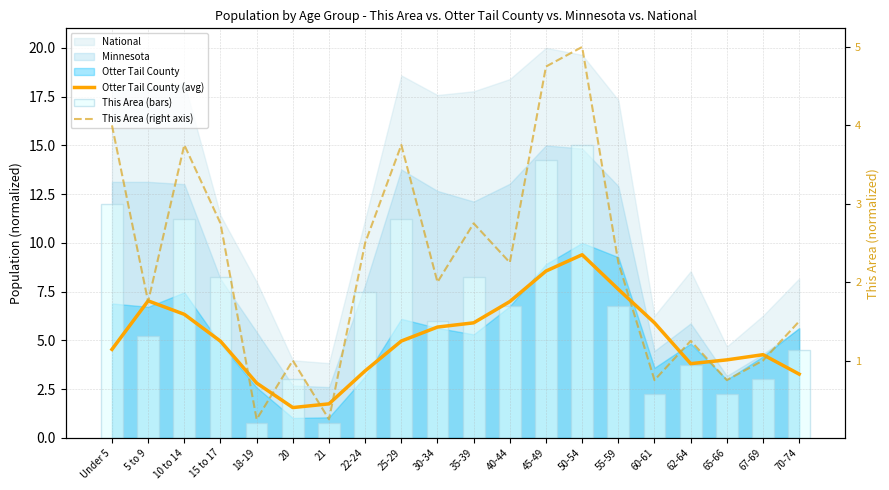

List the labels in order of Otter Tail County (avg) value, largest first.

50-54, 45-49, 55-59, 5 to 9, 40-44, 10 to 14, 35-39, 60-61, 30-34, 25-29, 15 to 17, Under 5, 67-69, 65-66, 62-64, 22-24, 70-74, 18-19, 21, 20